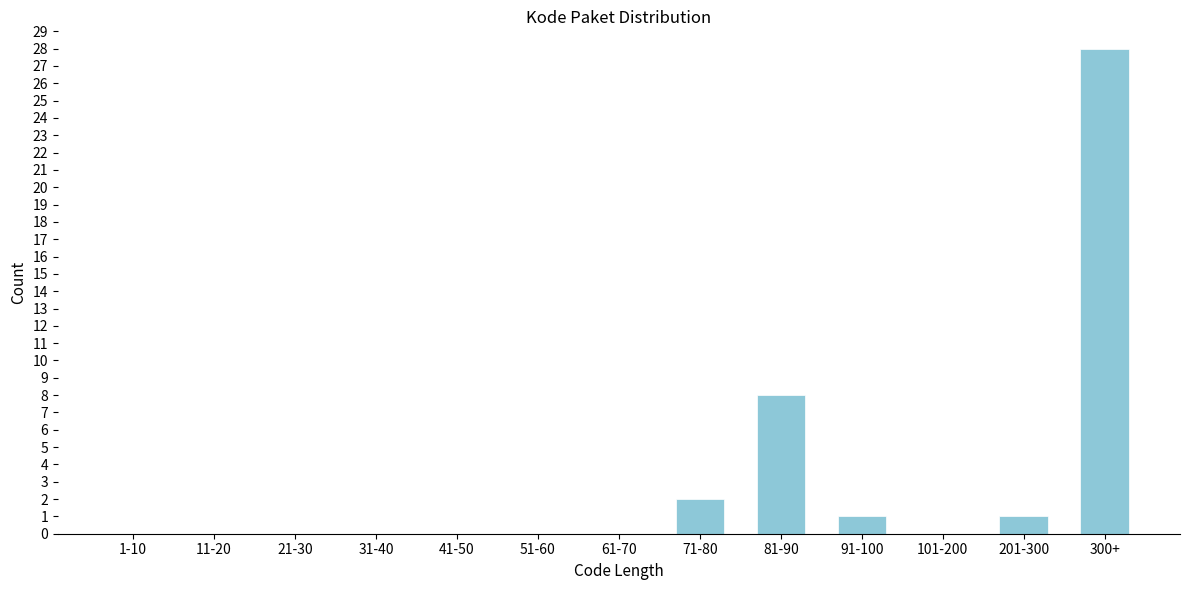

Reading right to left, list all the values displayed in this chart.

300+=28	201-300=1	101-200=0	91-100=1	81-90=8	71-80=2	61-70=0	51-60=0	41-50=0	31-40=0	21-30=0	11-20=0	1-10=0